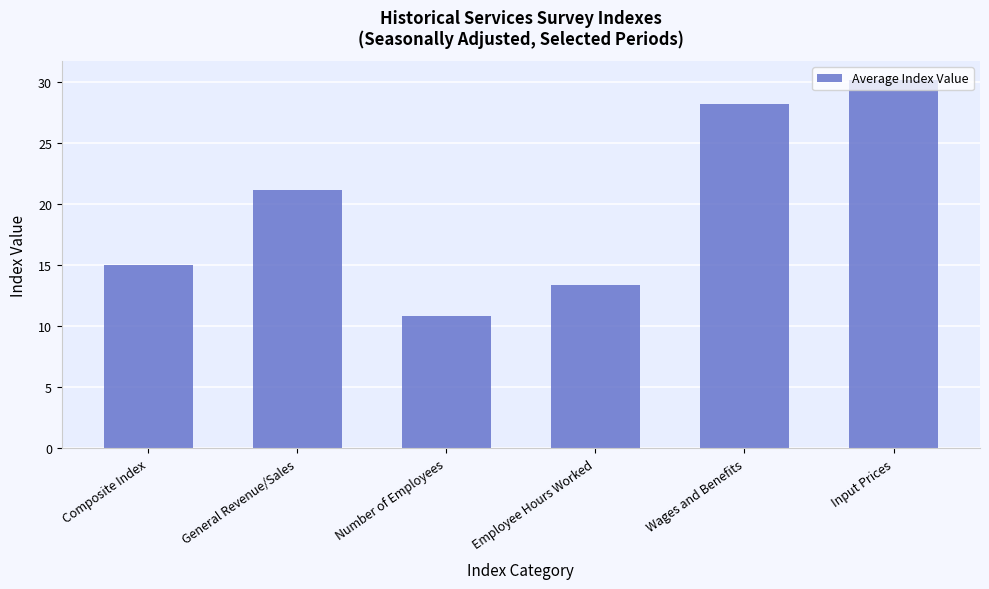

Rank the categories by value from lowest to highest.

Number of Employees, Employee Hours Worked, Composite Index, General Revenue/Sales, Wages and Benefits, Input Prices